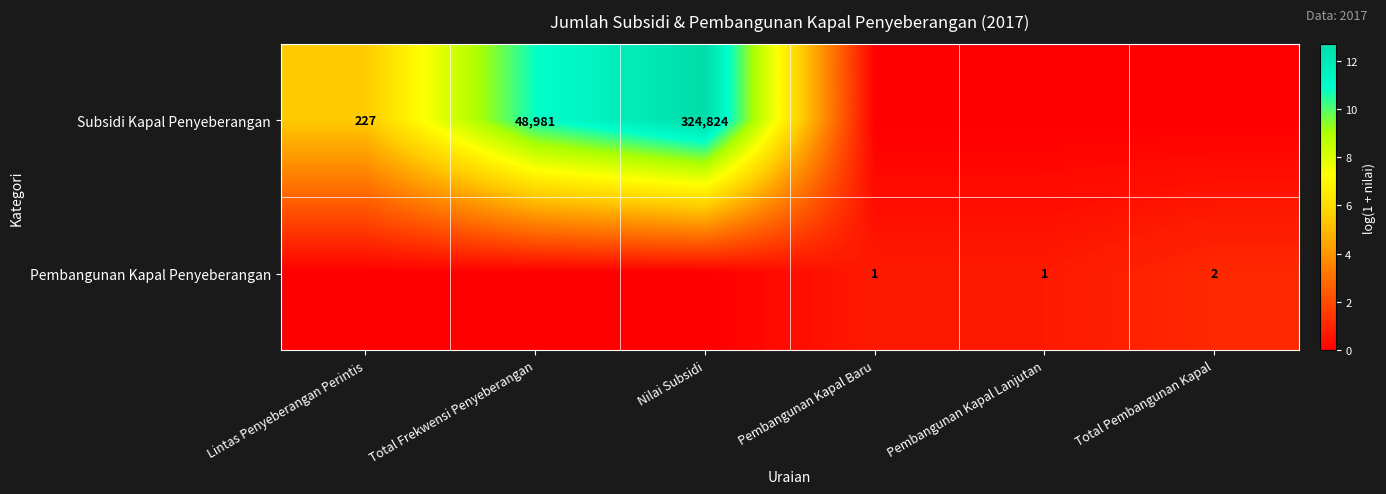

How many data points does each series have?

6